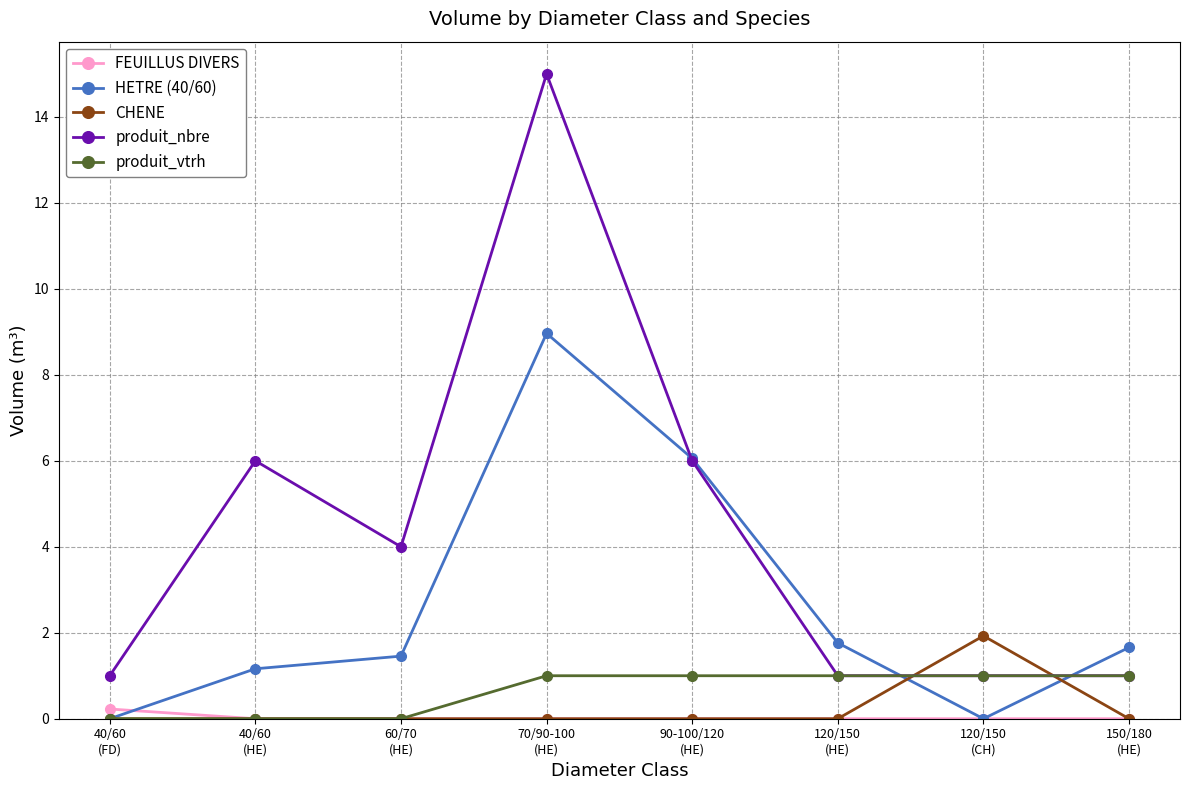

Reading left to right, list all the values displayed in this chart.

FEUILLUS DIVERS: 40/60
(FD)=0.2	40/60
(HE)=0.0	60/70
(HE)=0.0	70/90-100
(HE)=0.0	90-100/120
(HE)=0.0	120/150
(HE)=0.0	120/150
(CH)=0.0	150/180
(HE)=0.0
HETRE (40/60): 40/60
(FD)=0.0	40/60
(HE)=1.2	60/70
(HE)=1.5	70/90-100
(HE)=9.0	90-100/120
(HE)=6.1	120/150
(HE)=1.8	120/150
(CH)=0.0	150/180
(HE)=1.7
CHENE: 40/60
(FD)=0.0	40/60
(HE)=0.0	60/70
(HE)=0.0	70/90-100
(HE)=0.0	90-100/120
(HE)=0.0	120/150
(HE)=0.0	120/150
(CH)=1.9	150/180
(HE)=0.0
produit_nbre: 40/60
(FD)=1.0	40/60
(HE)=6.0	60/70
(HE)=4.0	70/90-100
(HE)=15.0	90-100/120
(HE)=6.0	120/150
(HE)=1.0	120/150
(CH)=1.0	150/180
(HE)=1.0
produit_vtrh: 40/60
(FD)=0.0	40/60
(HE)=0.0	60/70
(HE)=0.0	70/90-100
(HE)=1.0	90-100/120
(HE)=1.0	120/150
(HE)=1.0	120/150
(CH)=1.0	150/180
(HE)=1.0